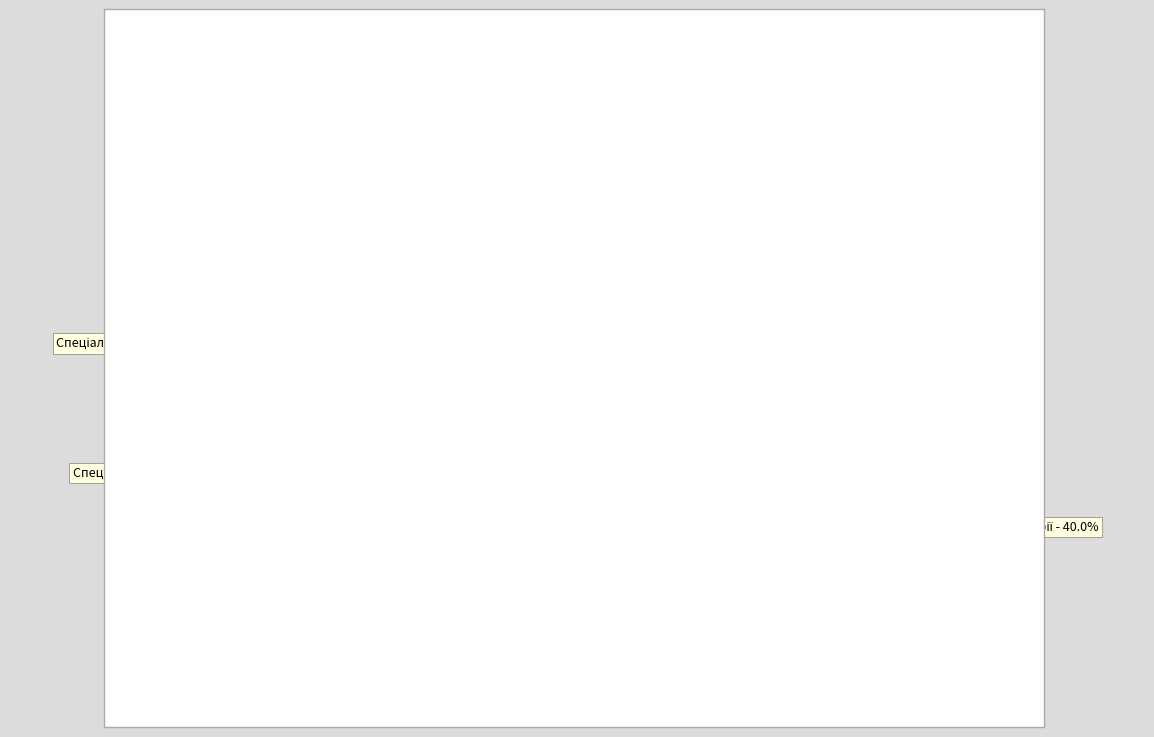

Is there a majority slice in this chart?

No